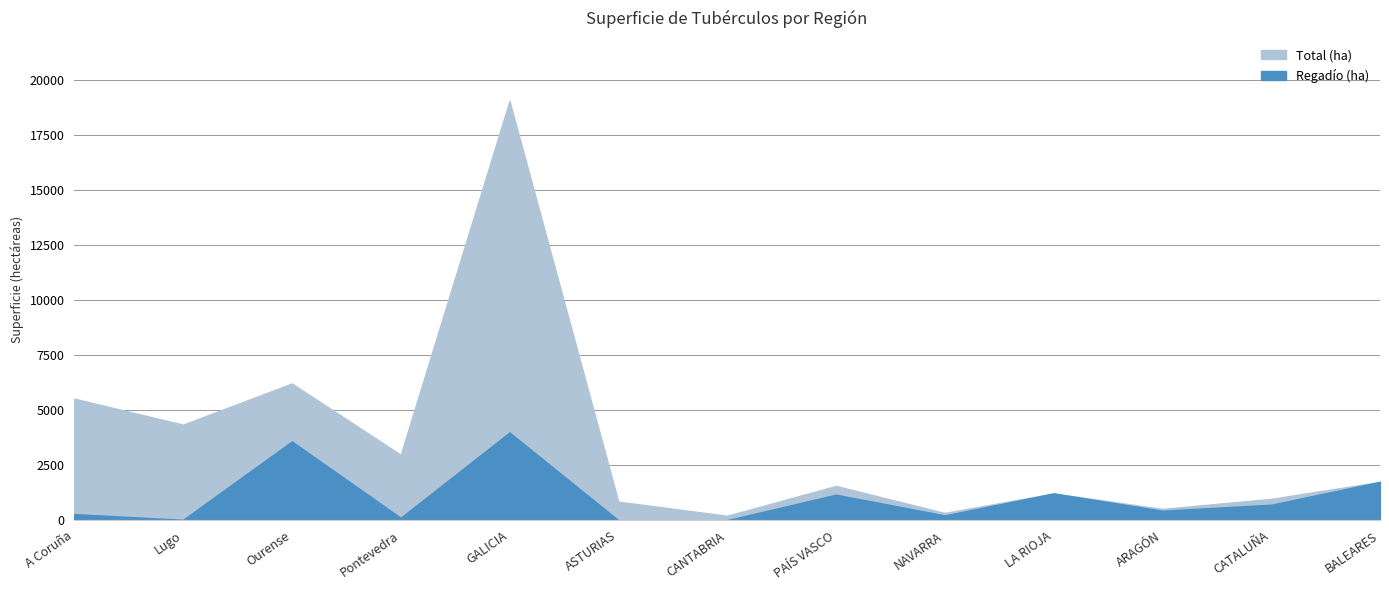

What is the sum of the Regadío (ha) values at Pontevedra and ASTURIAS?

110